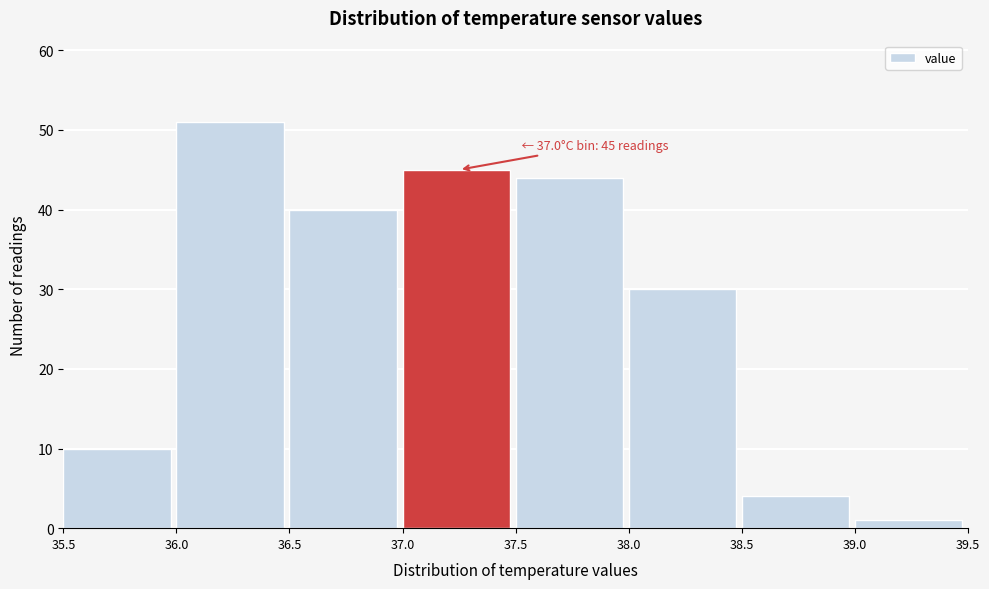

Over which range of the x-axis is the bar tallest?

36.0 to 36.5